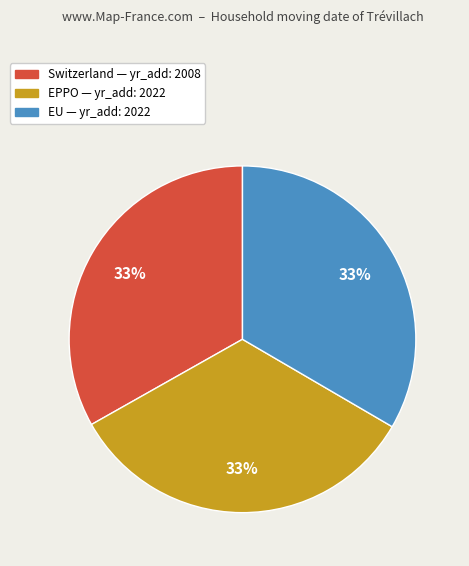

True or false: Switzerland accounts for 46% of the total.

False